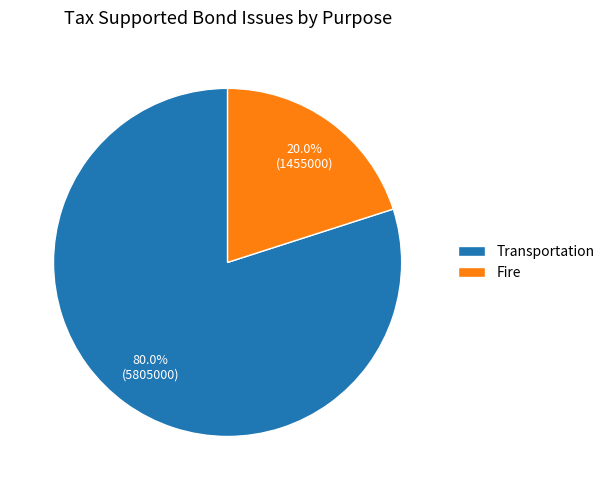

To the nearest percent, what is the difference between the largest and smallest slice percentages?

60%